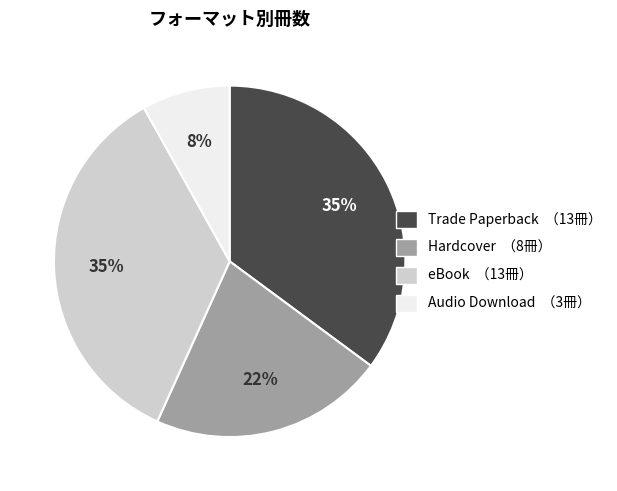

Which has a higher value, Hardcover （8冊） or Audio Download （3冊）?

Hardcover （8冊）